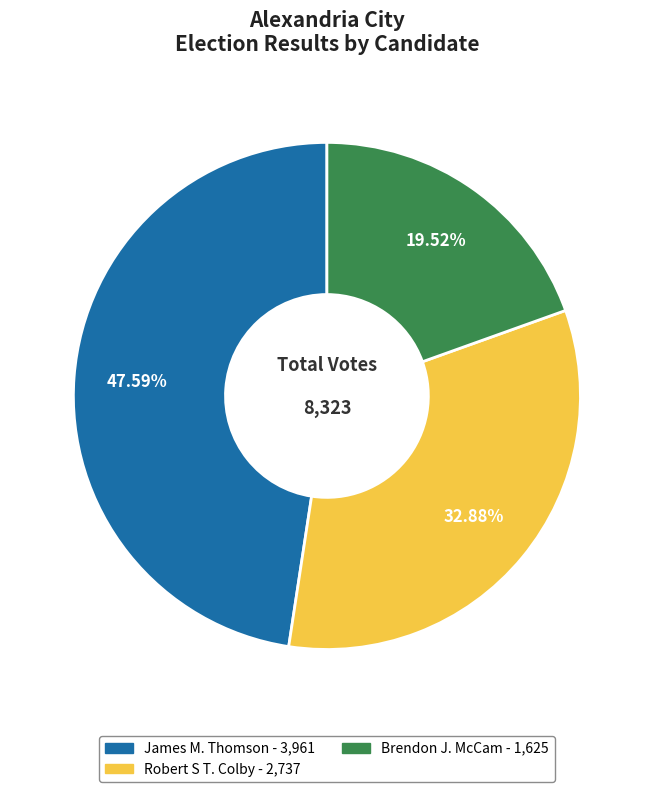

Is there a majority slice in this chart?

No